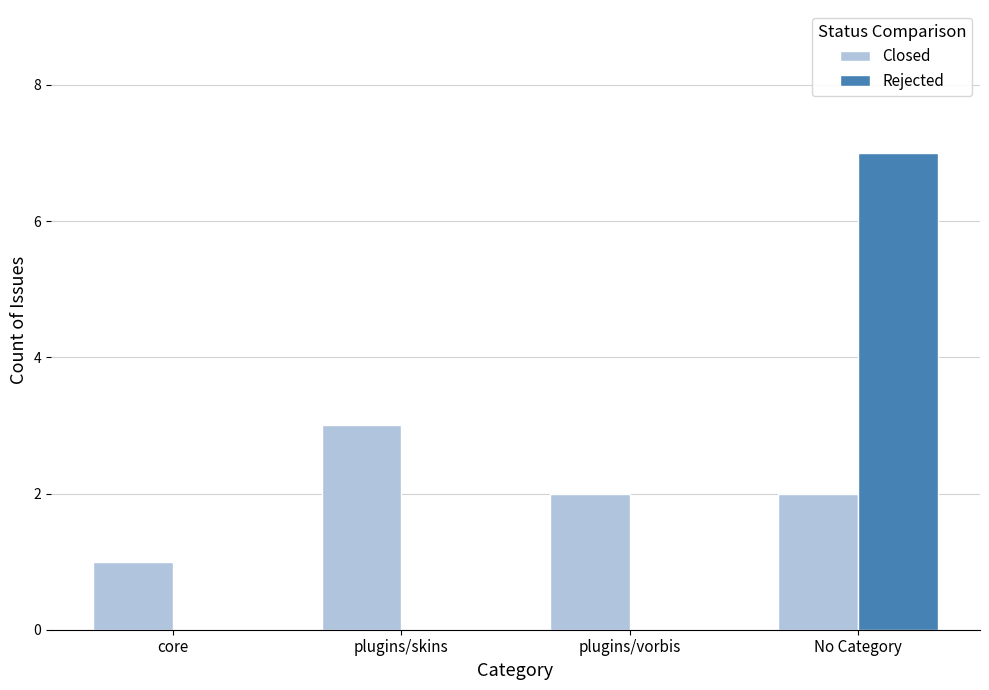

Which series has the widest spread of values?

Rejected